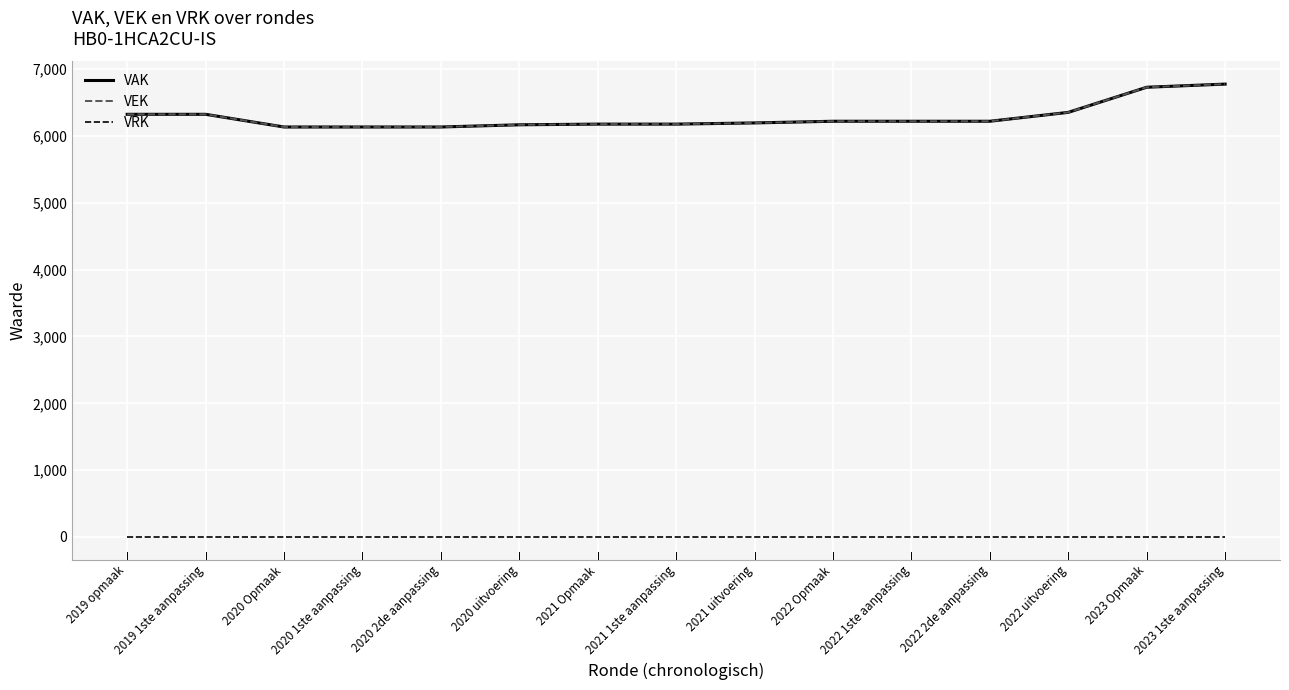

At which label is VAK closest to 6457?

2022 uitvoering